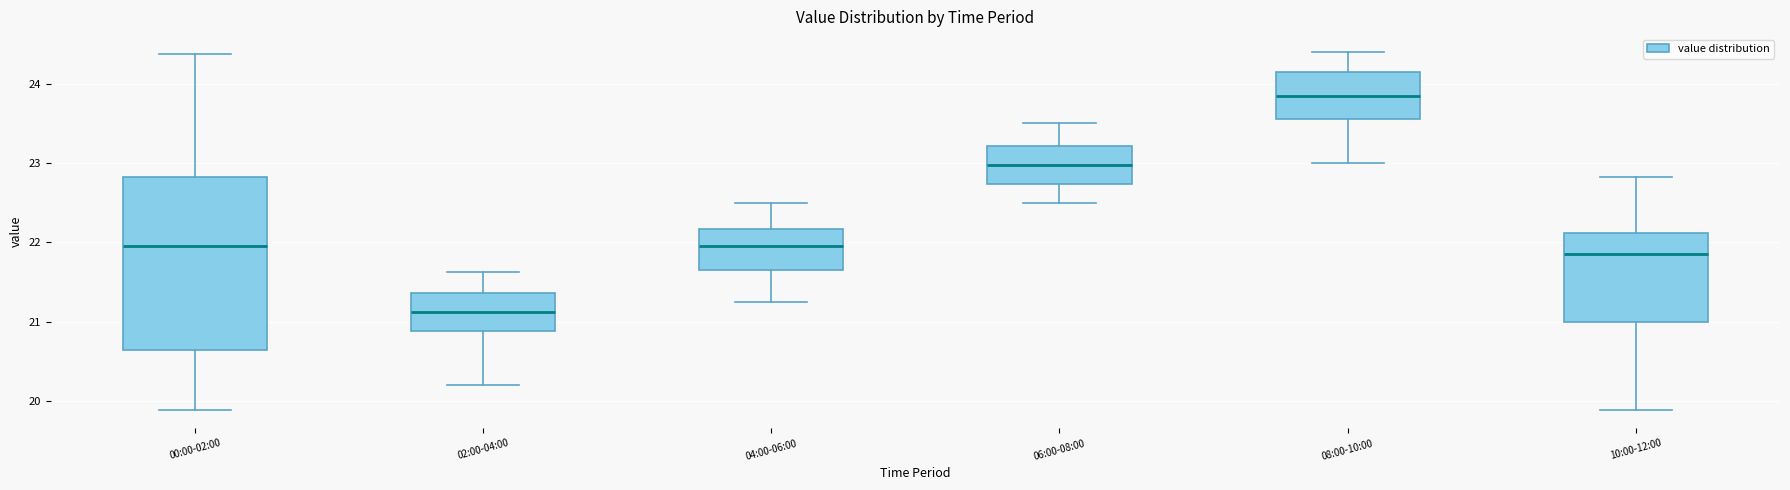

Reading left to right, transcribe this box plot: for each box, give where its median line is, the range the box spans, and where its two whiskers end, as read against the y-axis. The values are not printed on the chart, so give them approximately, as read against the axis.

00:00-02:00: median 22.0, box 20.6 to 22.8, whiskers 19.9 to 24.4
02:00-04:00: median 21.1, box 20.9 to 21.4, whiskers 20.2 to 21.6
04:00-06:00: median 22.0, box 21.7 to 22.2, whiskers 21.3 to 22.5
06:00-08:00: median 23.0, box 22.7 to 23.2, whiskers 22.5 to 23.5
08:00-10:00: median 23.9, box 23.6 to 24.2, whiskers 23.0 to 24.4
10:00-12:00: median 21.9, box 21.0 to 22.1, whiskers 19.9 to 22.8